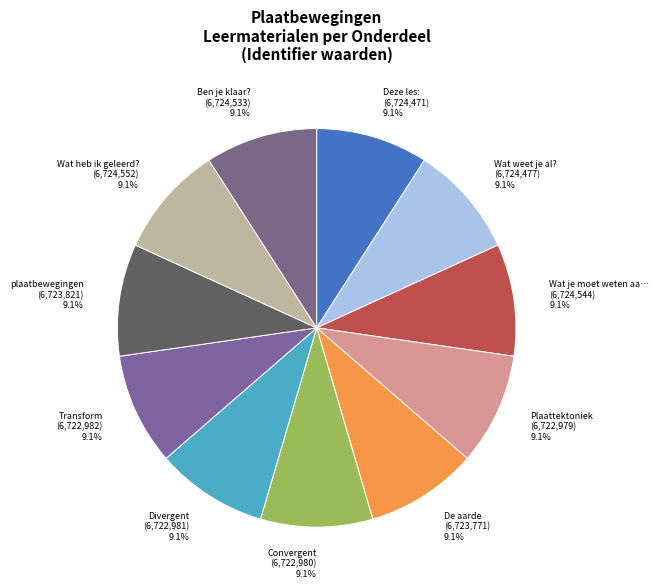

How many slices are in this pie chart?

11